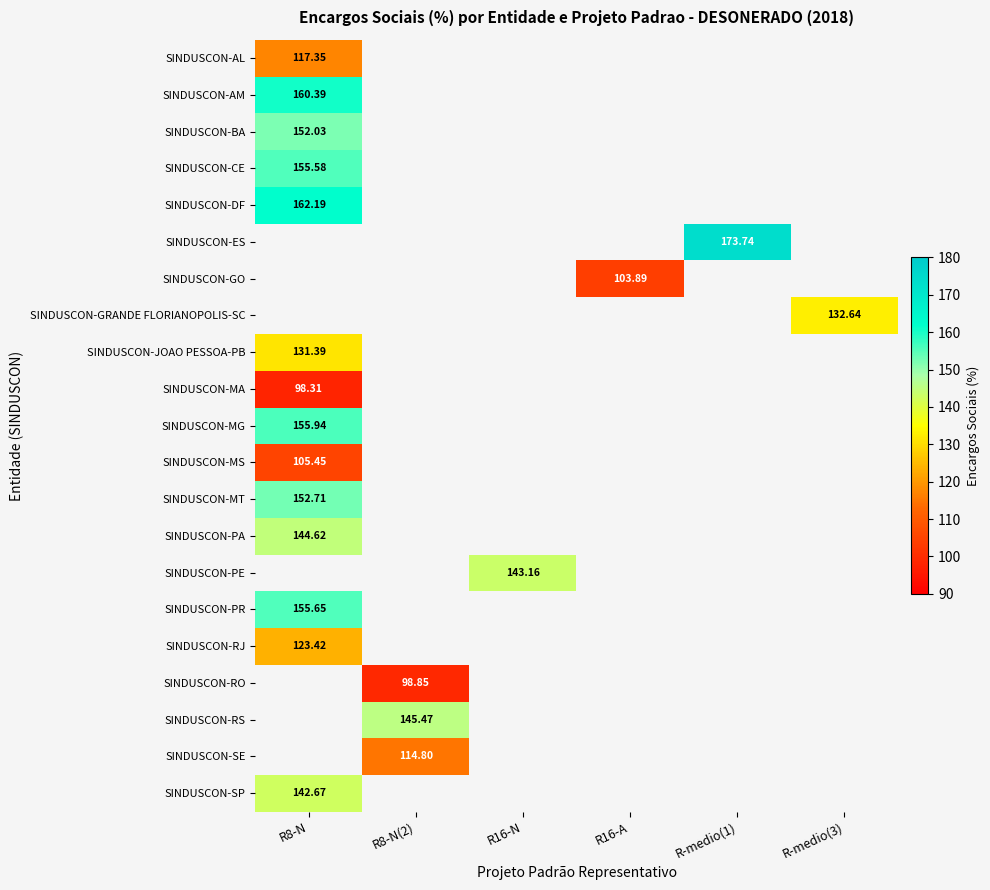

At how many categories does at least one series exceed 128?

5